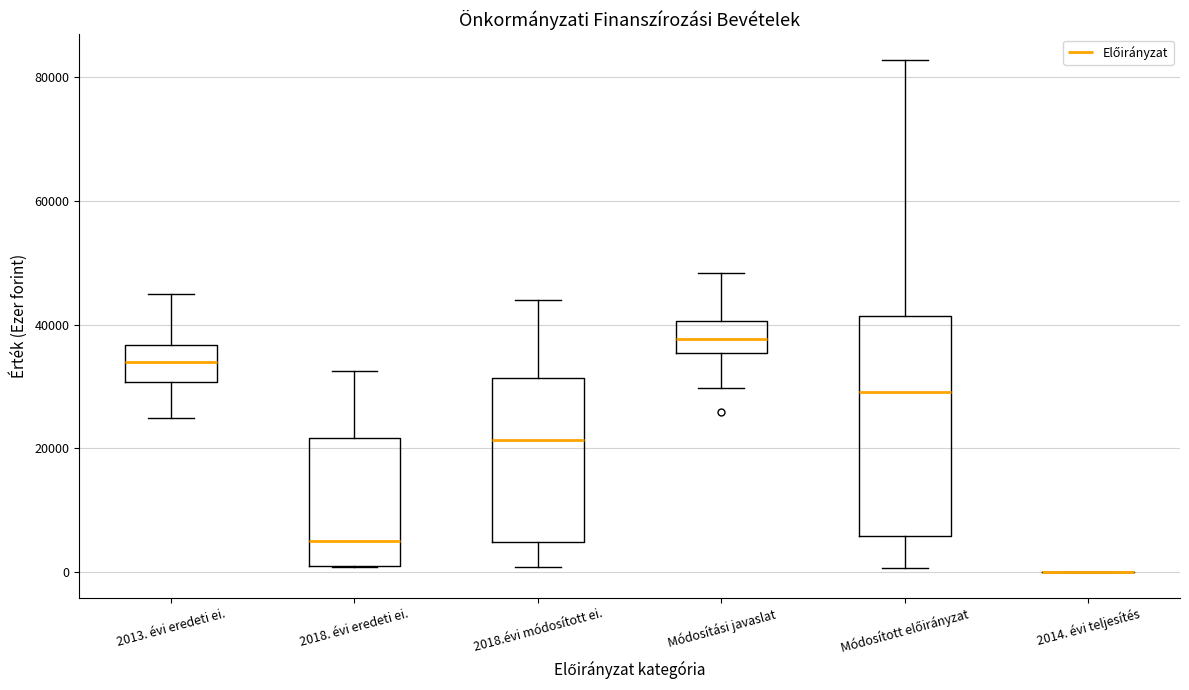

Reading left to right, read every box against the y-axis: the position of its median line, the range the box covers, and the ends of its whiskers. The values are not printed on the chart, so give them approximately, as read against the axis.

2013. évi eredeti ei.: median 34000, box 30000 to 36000, whiskers 24000 to 44000
2018. évi eredeti ei.: median 6000, box 2000 to 22000, whiskers 0 to 32000
2018.évi módosított ei.: median 22000, box 4000 to 32000, whiskers 0 to 44000
Módosítási javaslat: median 38000, box 36000 to 40000, whiskers 30000 to 48000
Módosított előirányzat: median 30000, box 6000 to 42000, whiskers 0 to 82000
2014. évi teljesítés: box collapsed to a line at 0, whiskers 0 to 0